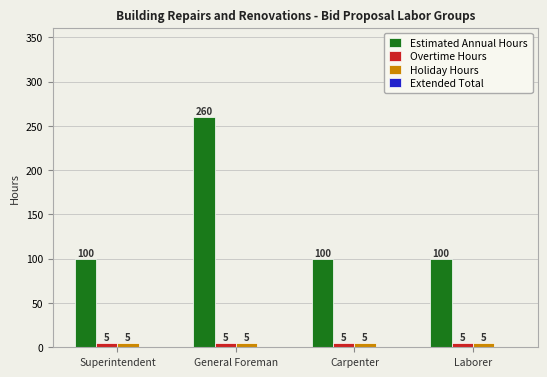

True or false: Estimated Annual Hours has a value of 32 at Carpenter.

False